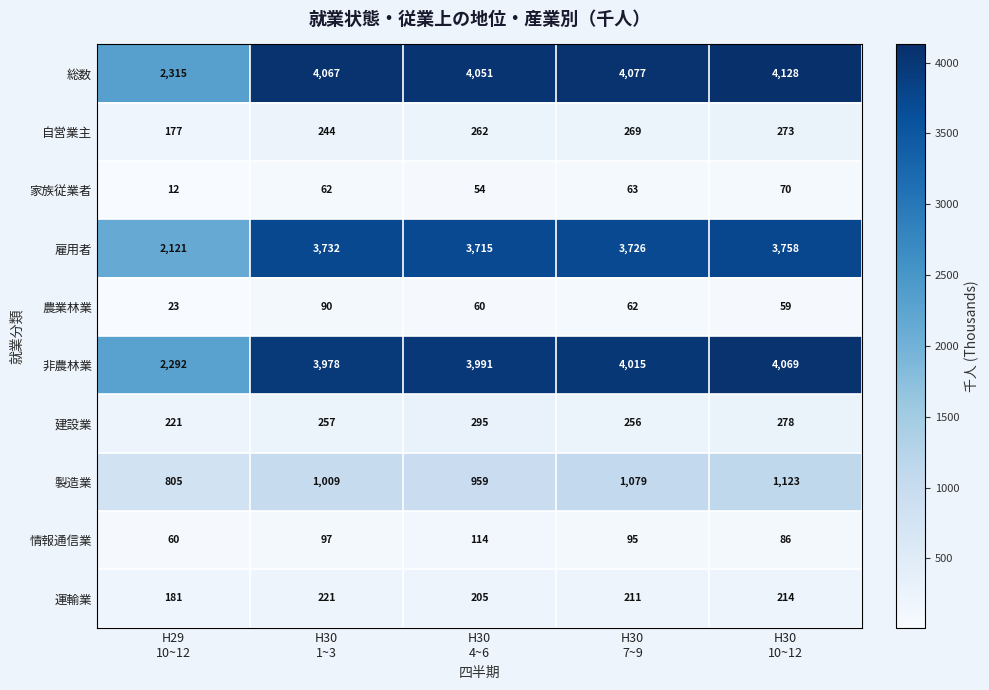

Which series has the largest total across all categories?

総数